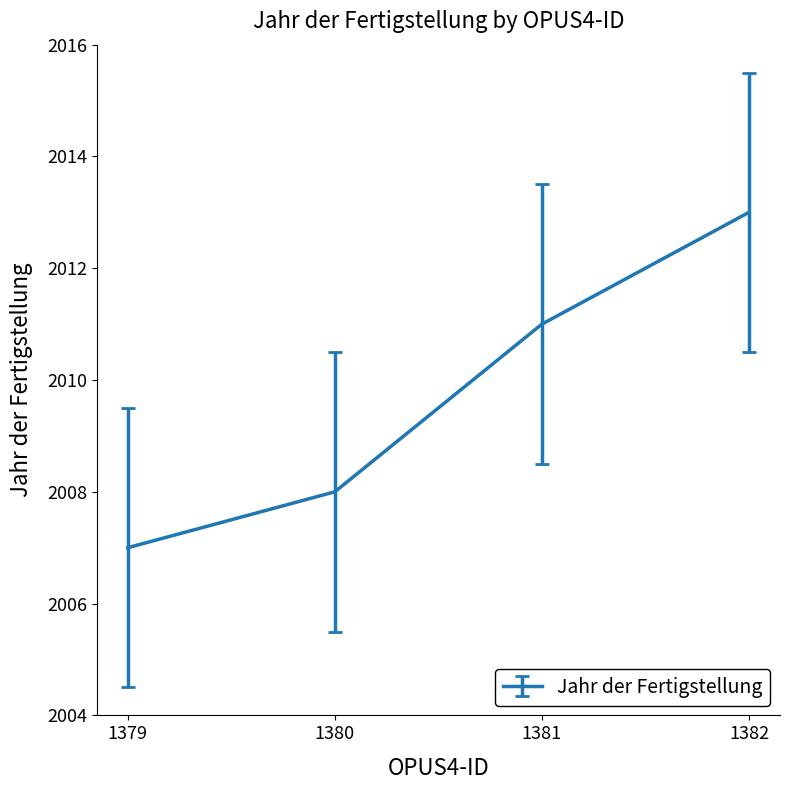

True or false: there are more than 2 points higher than both neighbors.

False